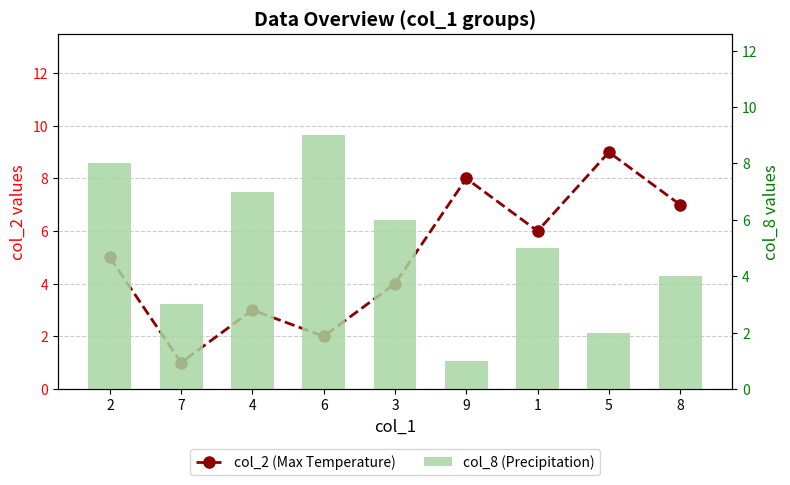

Read the col_2 (Max Temperature) value at 2.

5